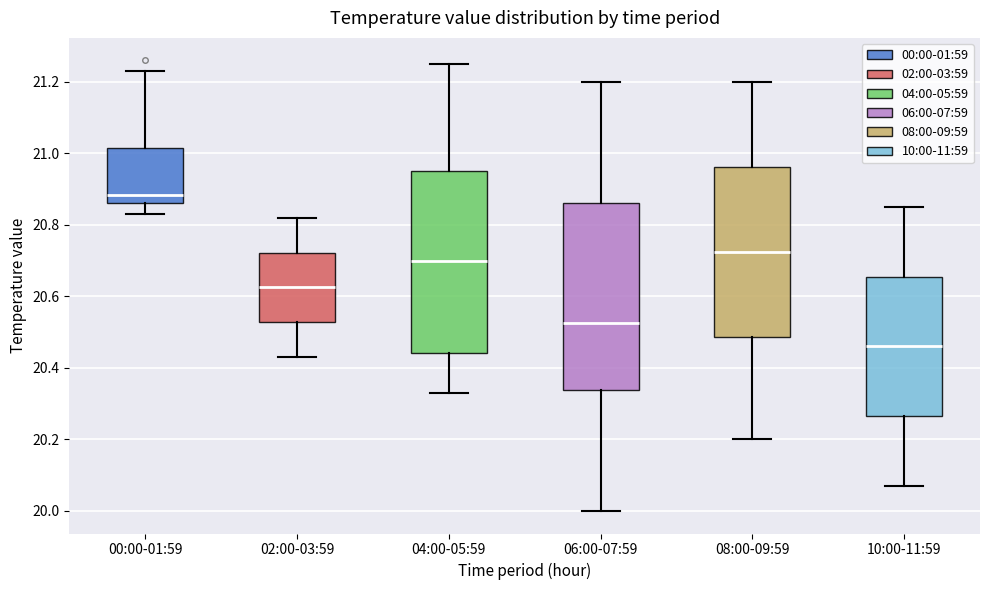

Reading left to right, read every box against the y-axis: the position of its median line, the range the box covers, and the ends of its whiskers. The values are not printed on the chart, so give them approximately, as read against the axis.

00:00-01:59: median 20.88, box 20.86 to 21.02, whiskers 20.84 to 21.24
02:00-03:59: median 20.62, box 20.52 to 20.72, whiskers 20.44 to 20.82
04:00-05:59: median 20.70, box 20.44 to 20.96, whiskers 20.34 to 21.26
06:00-07:59: median 20.52, box 20.34 to 20.86, whiskers 20.00 to 21.20
08:00-09:59: median 20.72, box 20.48 to 20.96, whiskers 20.20 to 21.20
10:00-11:59: median 20.46, box 20.26 to 20.66, whiskers 20.08 to 20.86